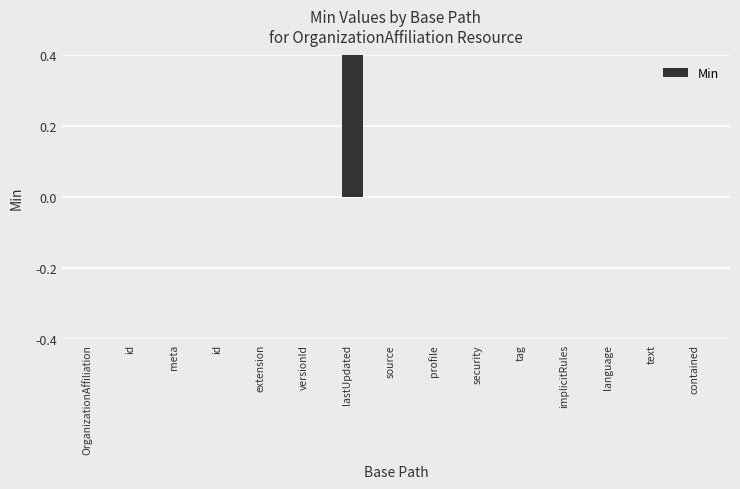

Which category has the highest value across all series?

lastUpdated